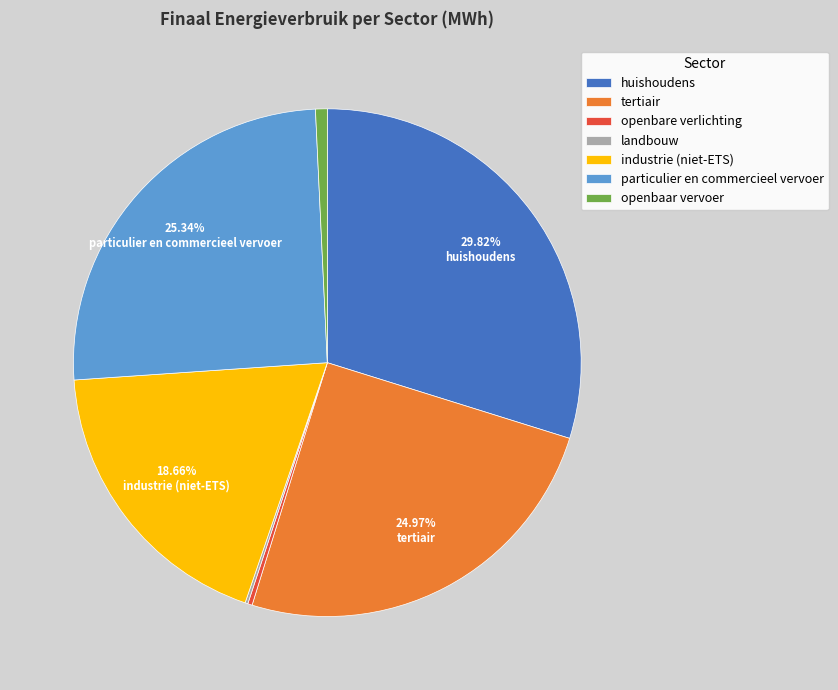

Is it true that tertiair is 34% of the pie?

False